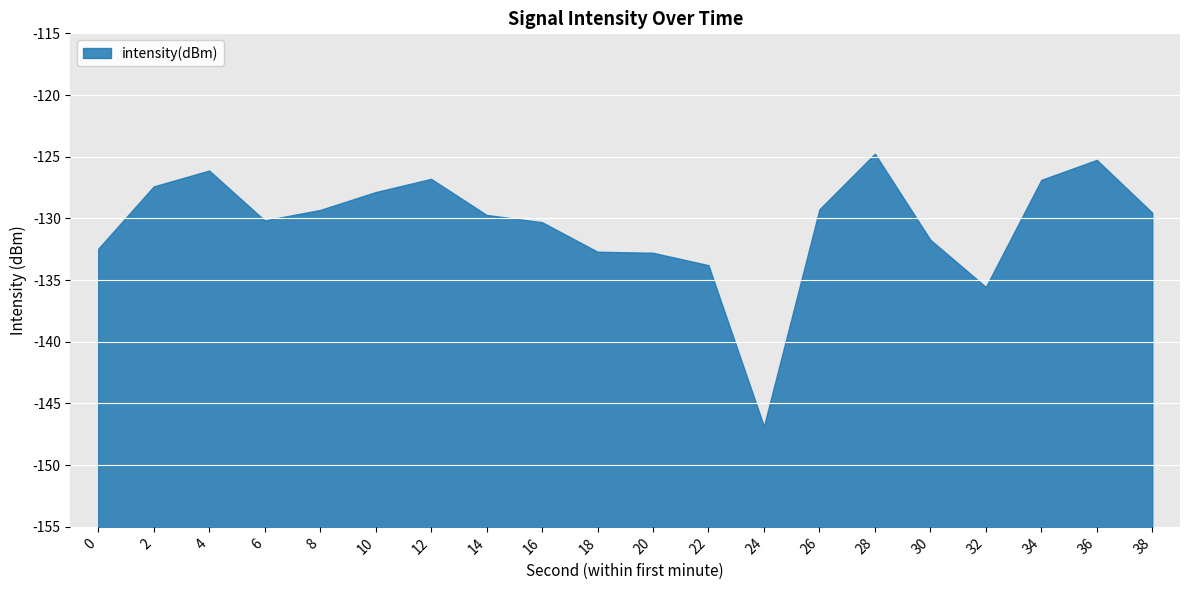

The value at 26 is -129.3. True or false?

True